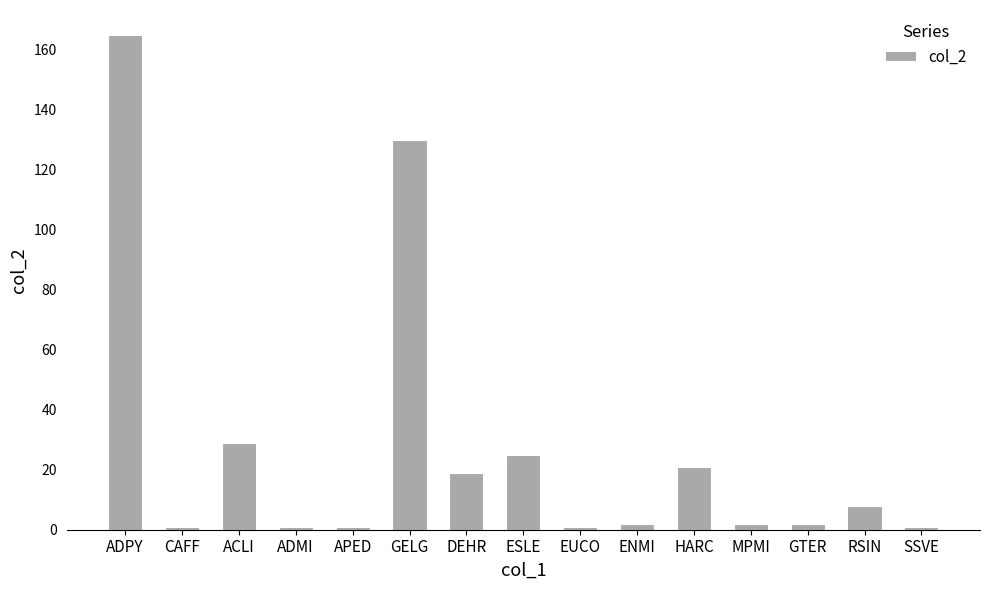

Where is the data nearest to the value 83?

GELG